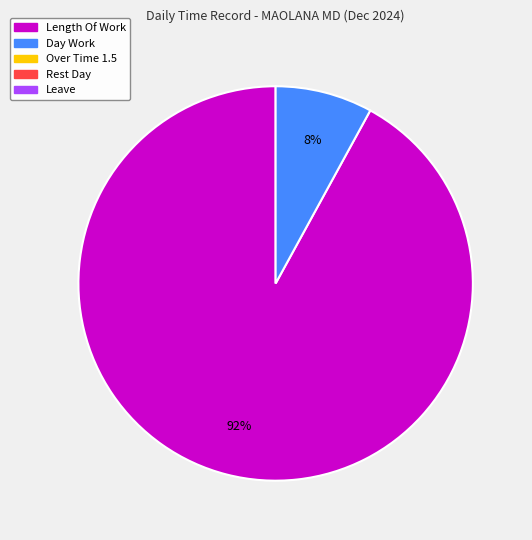

How many segments does this pie chart have?

2